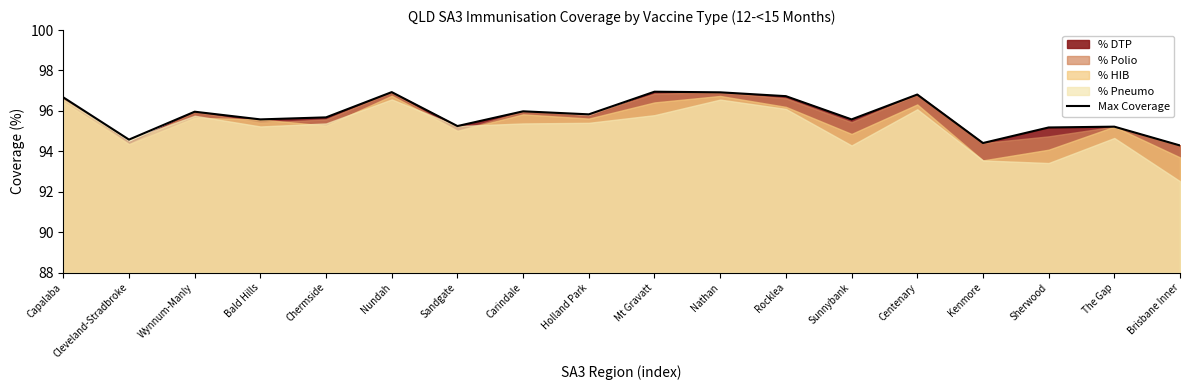

Between The Gap and Kenmore, which is larger?

The Gap